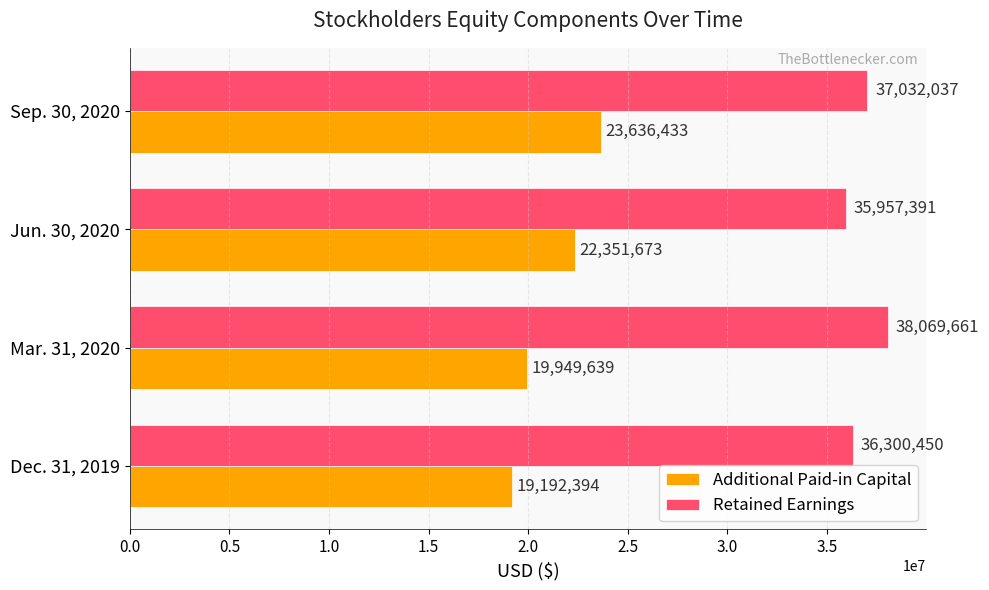

What is the difference between the maximum and second lowest values in the Additional Paid-in Capital series?

3686794